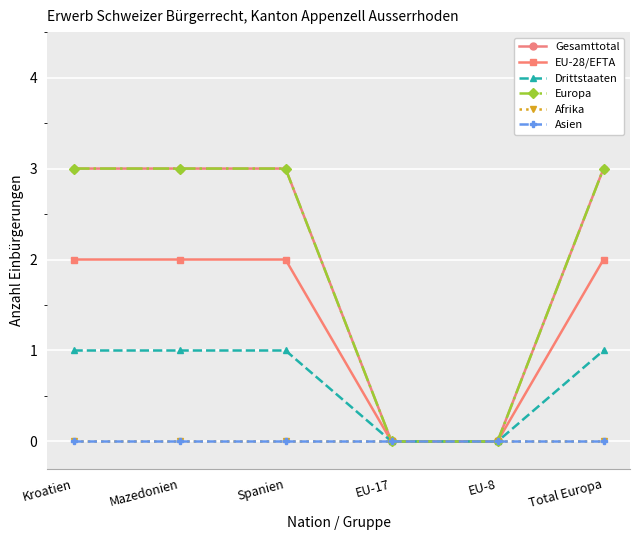

Is this an area chart (filled region under the line)?

No